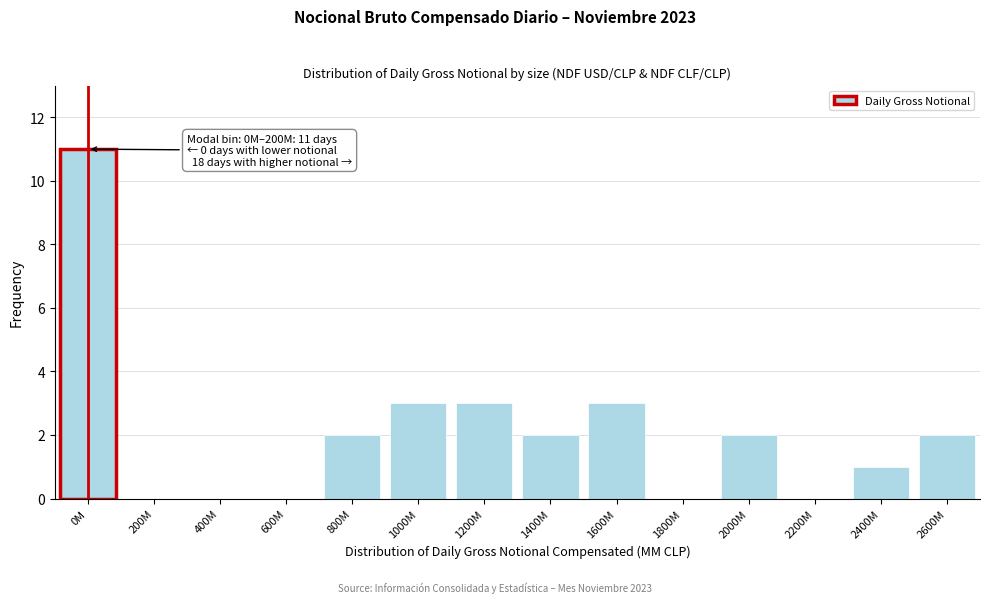

Reading left to right, transcribe all the data shown in this chart.

0M=11	200M=0	400M=0	600M=0	800M=2	1000M=3	1200M=3	1400M=2	1600M=3	1800M=0	2000M=2	2200M=0	2400M=1	2600M=2